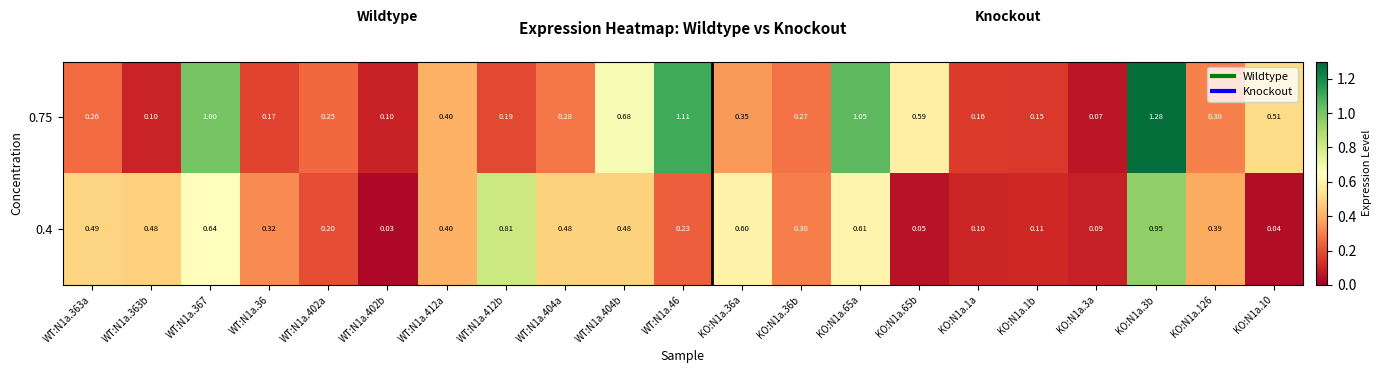

List the series in order of their peak value, highest first.

0.75, 0.4